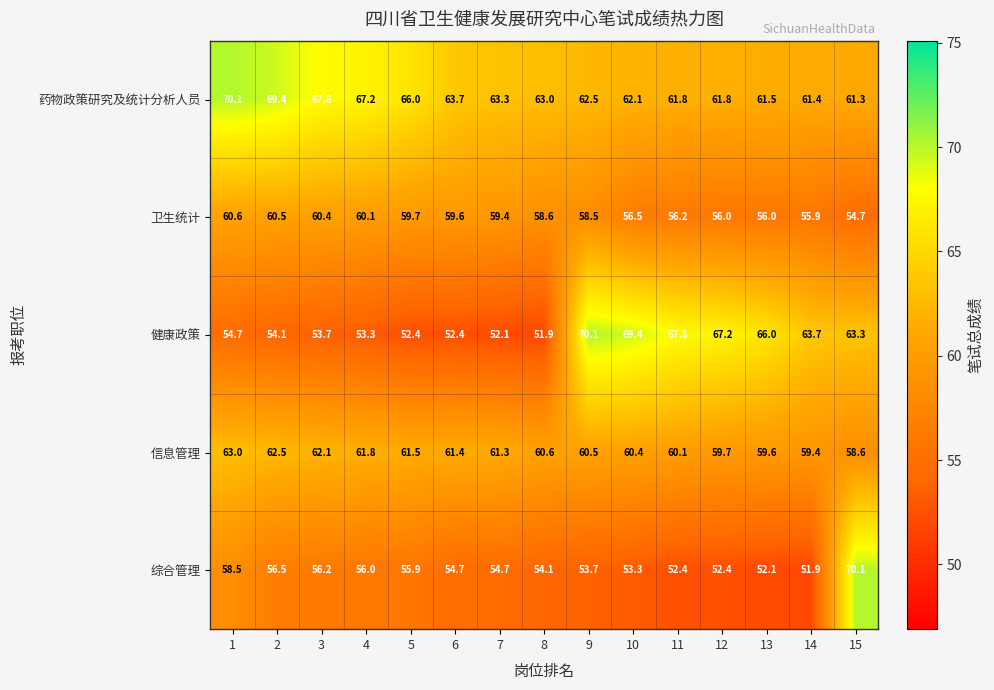

What is the difference between the maximum and minimum values in the 卫生统计 series?

5.9